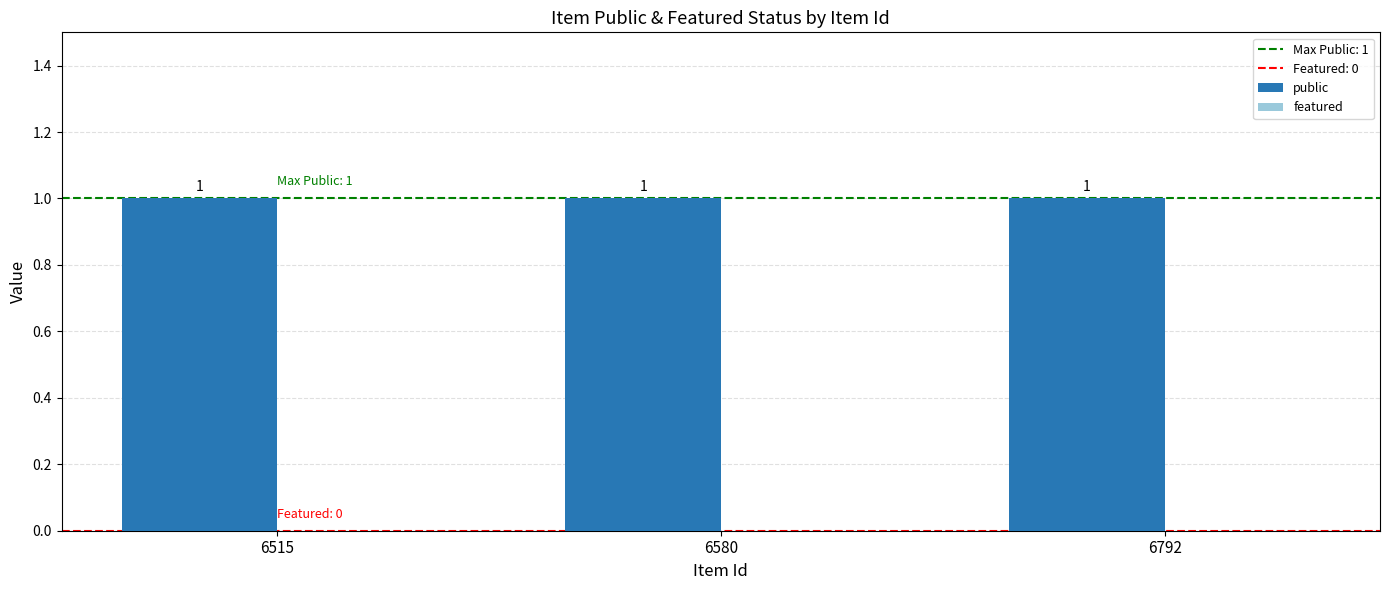

Reading left to right, list all the values displayed in this chart.

public: 1	1	1
featured: 0	0	0